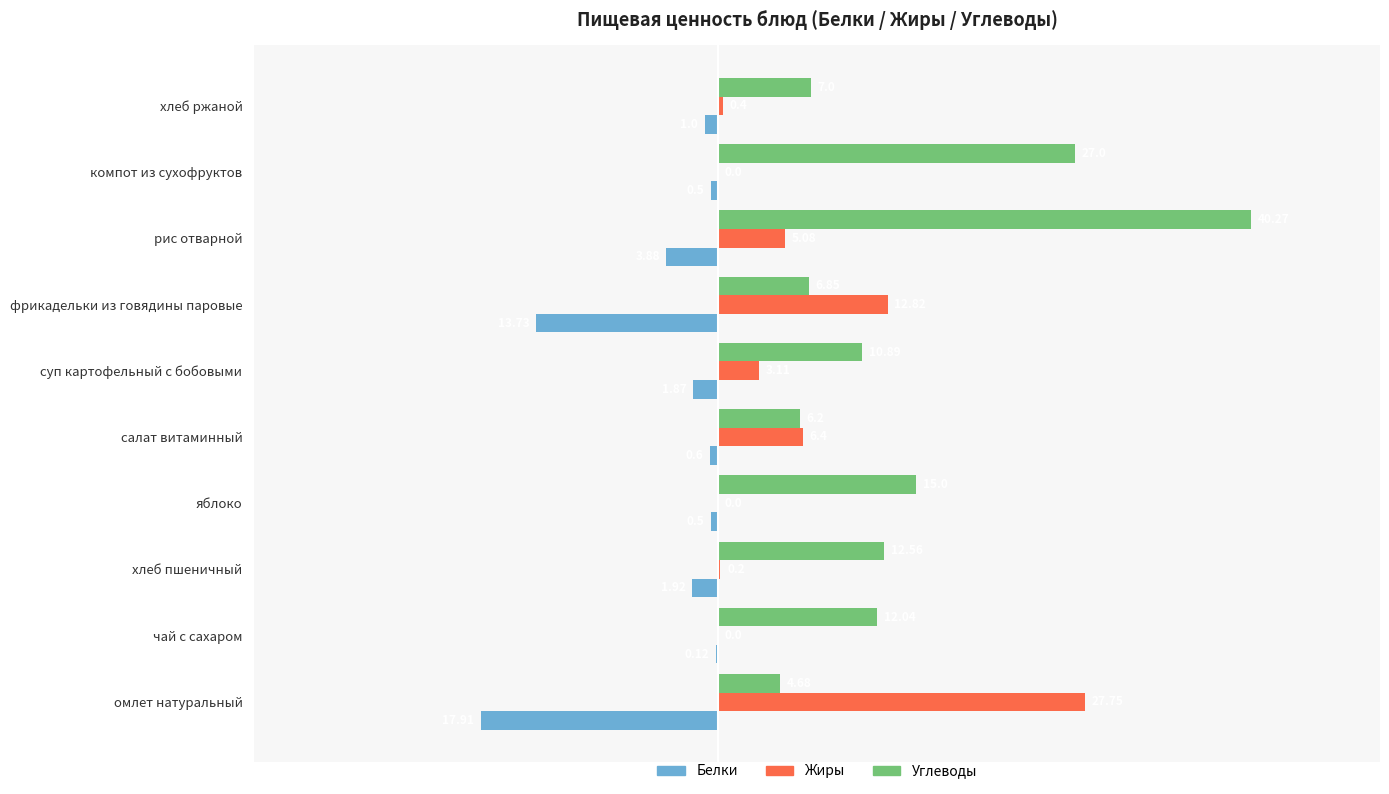

What are all the series names shown in the legend?

Белки, Жиры, Углеводы